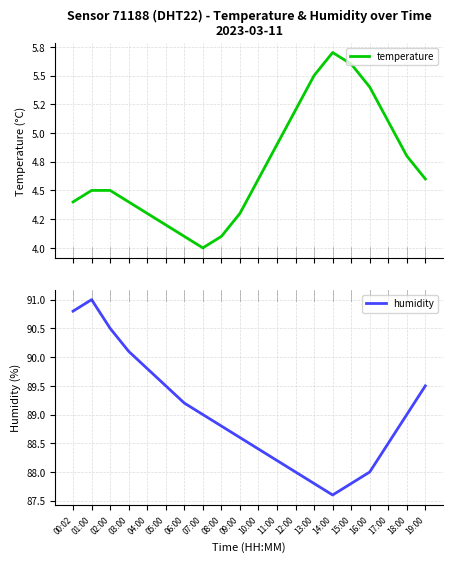

Does the chart display data point markers on the line(s)?

No